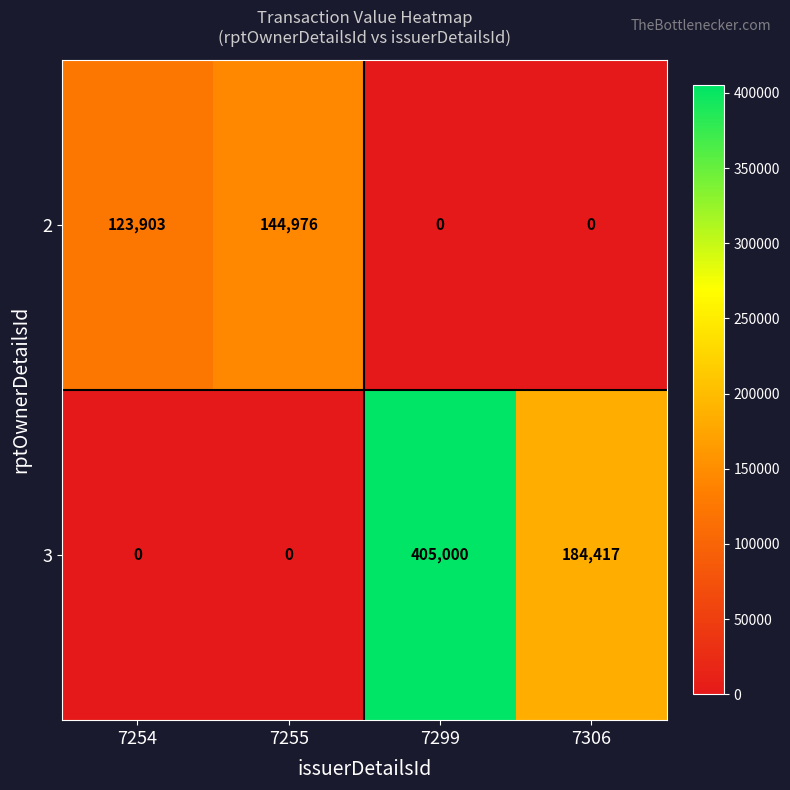

Count the number of data series in this chart.

2